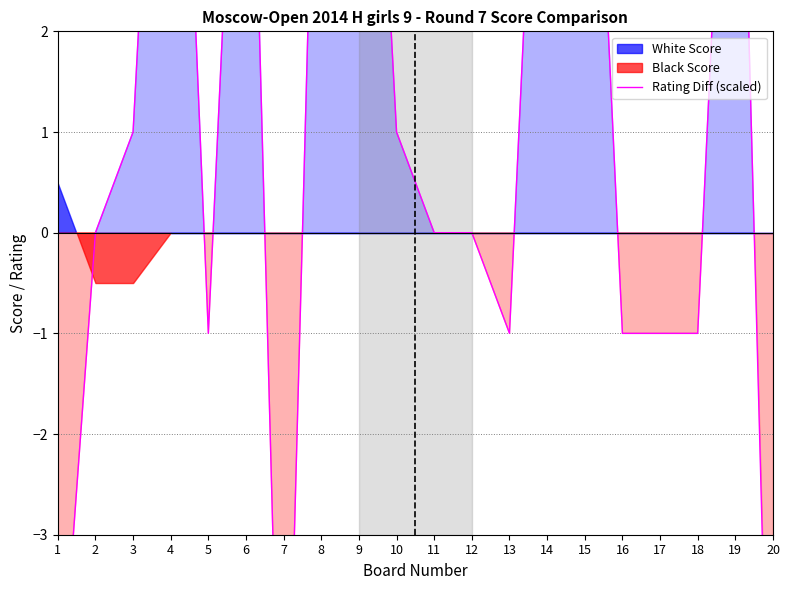

Reading left to right, transcribe all the data shown in this chart.

-5.1	0.0	1.0	8.0	-1.0	7.0	-7.0	7.0	8.0	1.0	0.0	0.0	-1.0	7.0	7.0	-1.0	-1.0	-1.0	7.0	-7.0